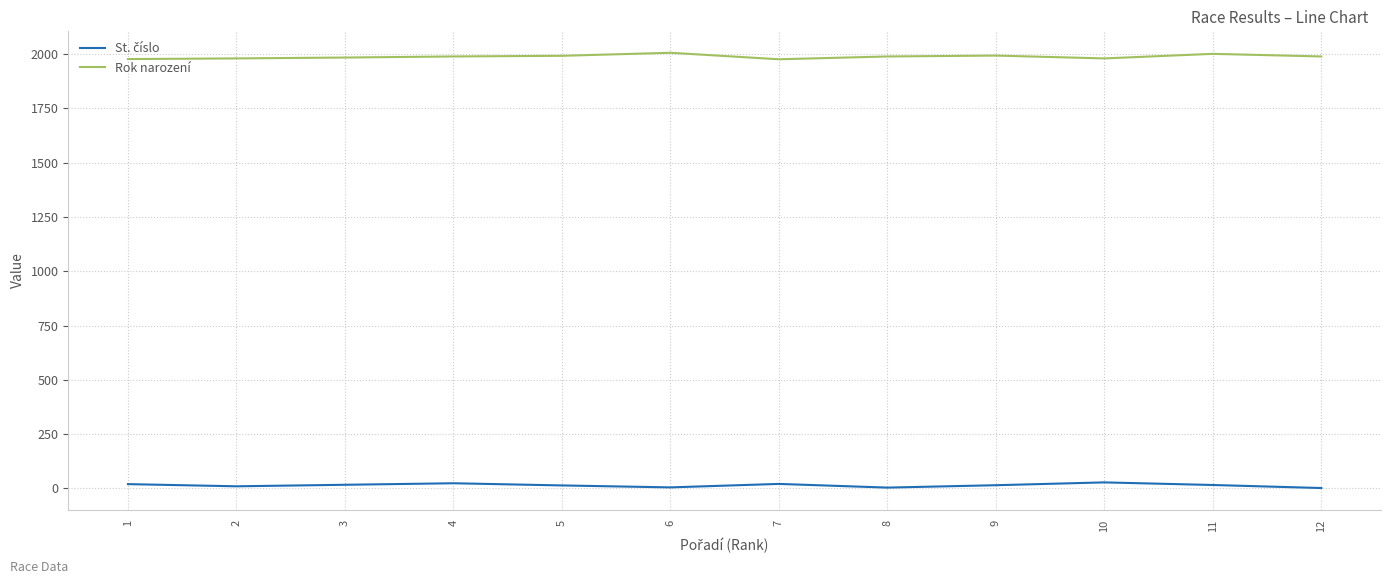

Which series has the largest range (max minus min)?

Rok narození